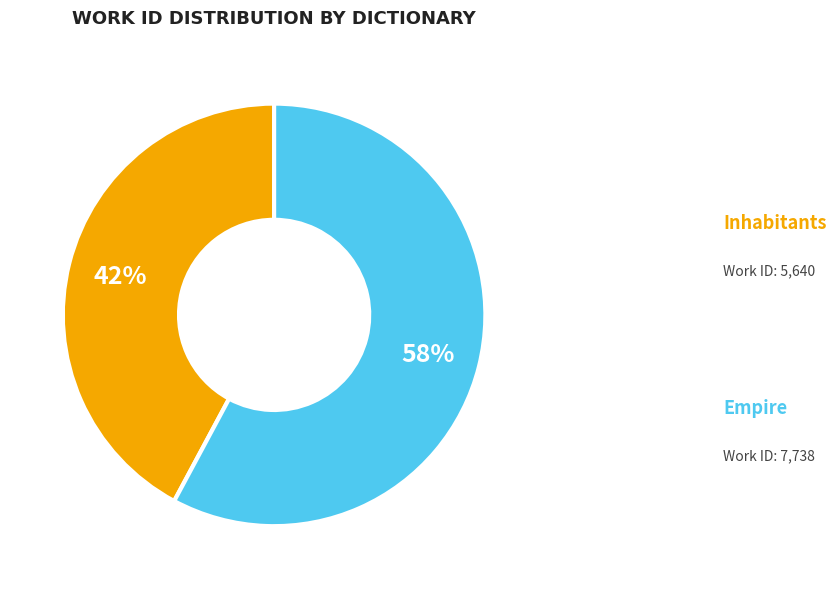

Is there a majority slice in this chart?

Yes